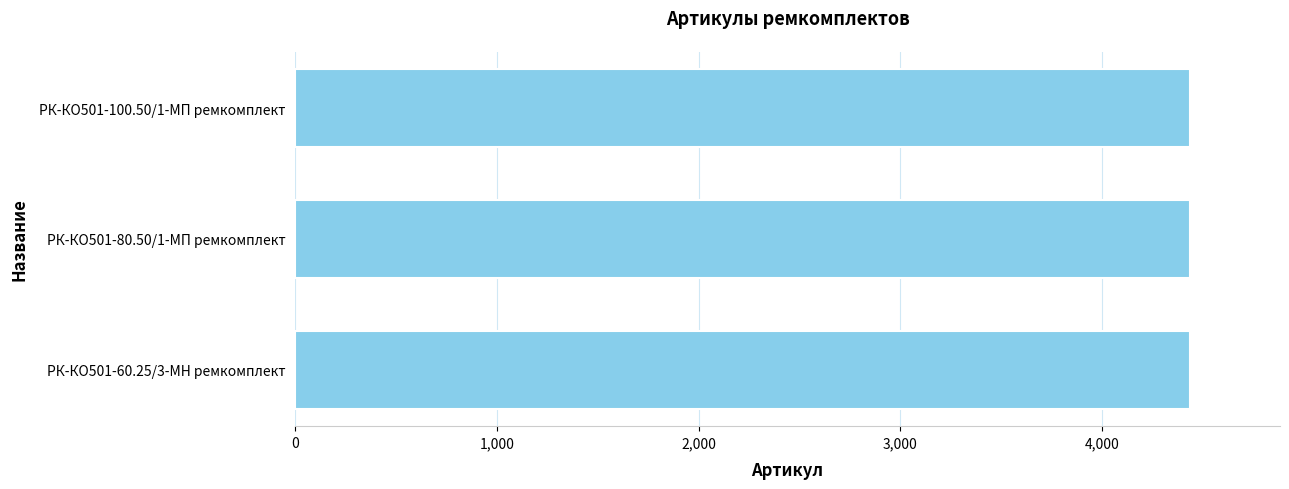

What is the maximum value shown in the chart?

4439